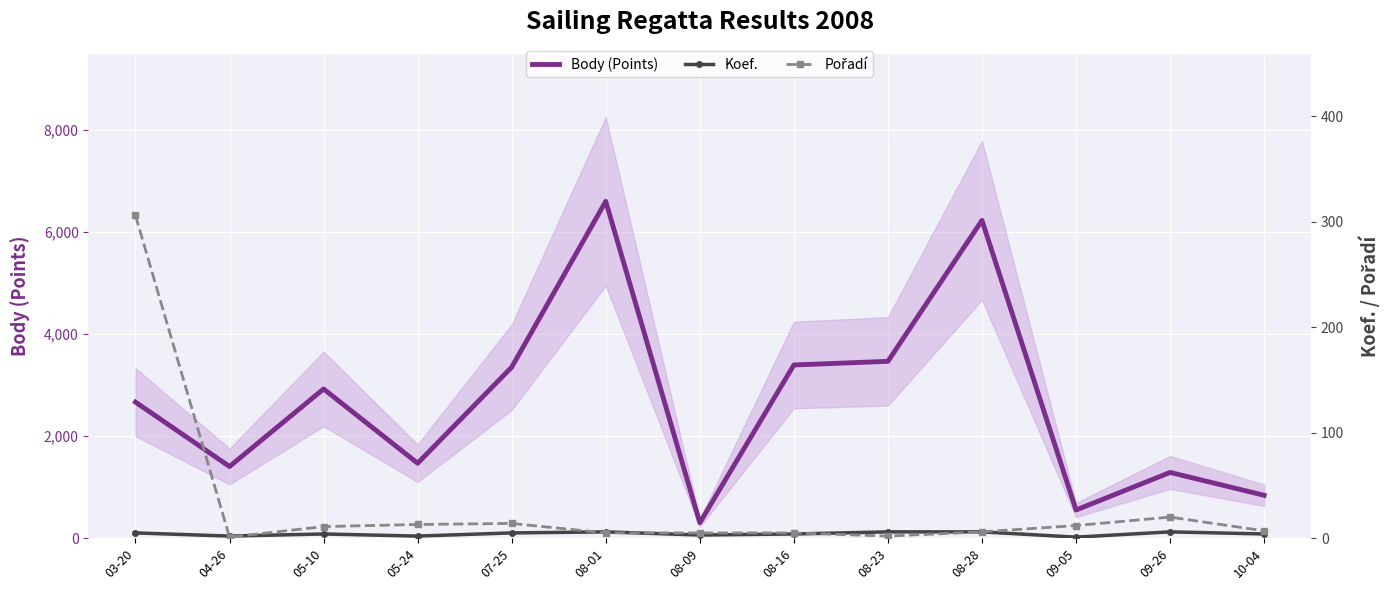

What position from the left is 04-26?

2